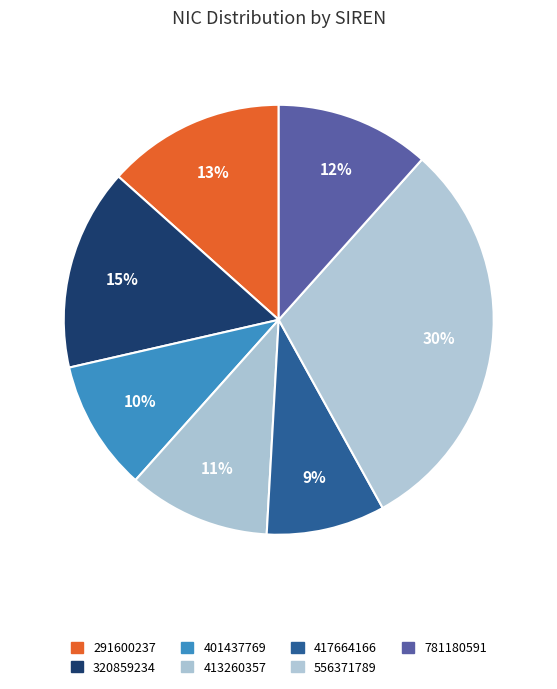

Does 401437769 represent more than half of the total?

No